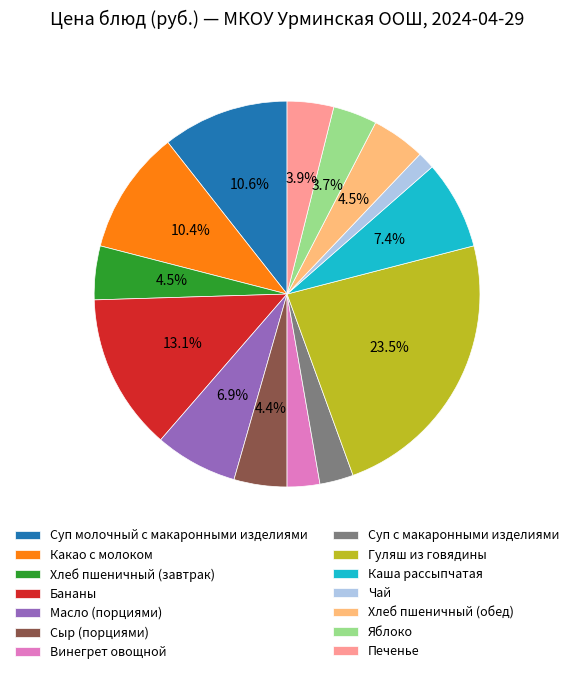

Count the number of slices in the pie.

14